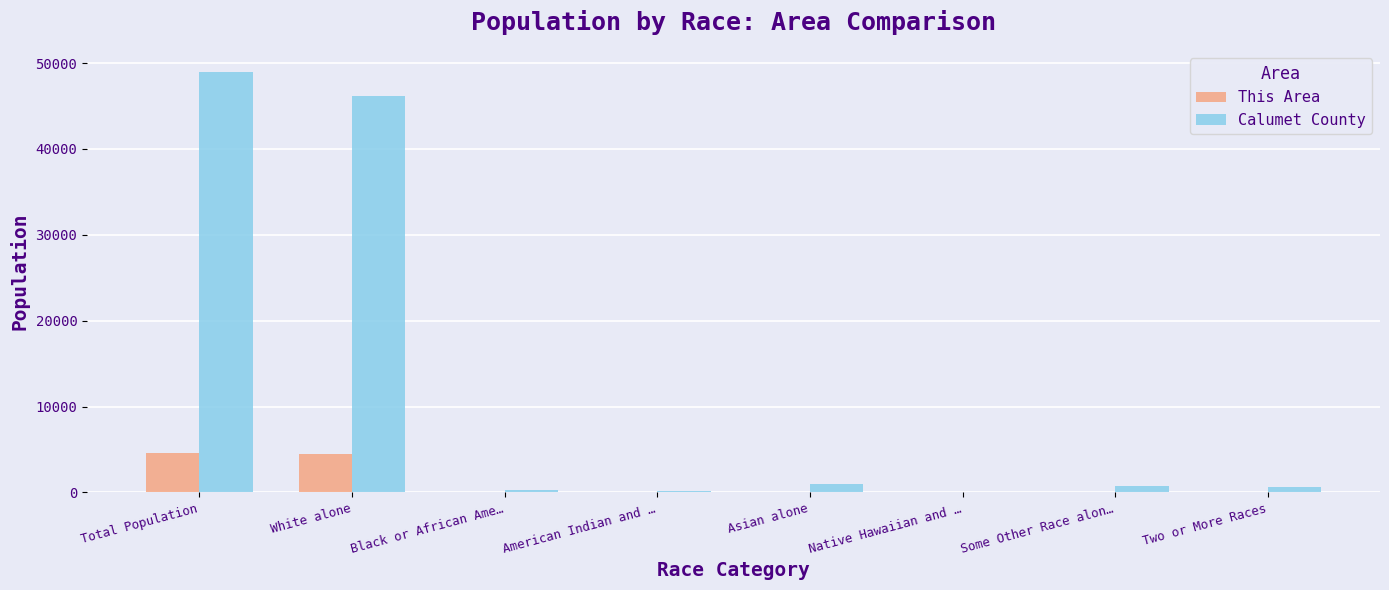

At which category is the sum across all series the highest?

Total Population